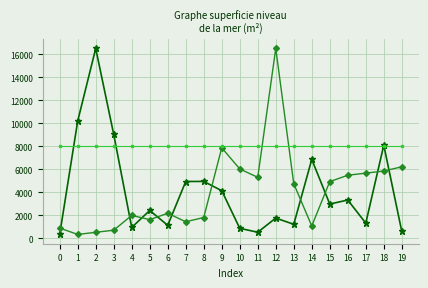

What is the difference between the highest and lowest values at 7?

6576.2